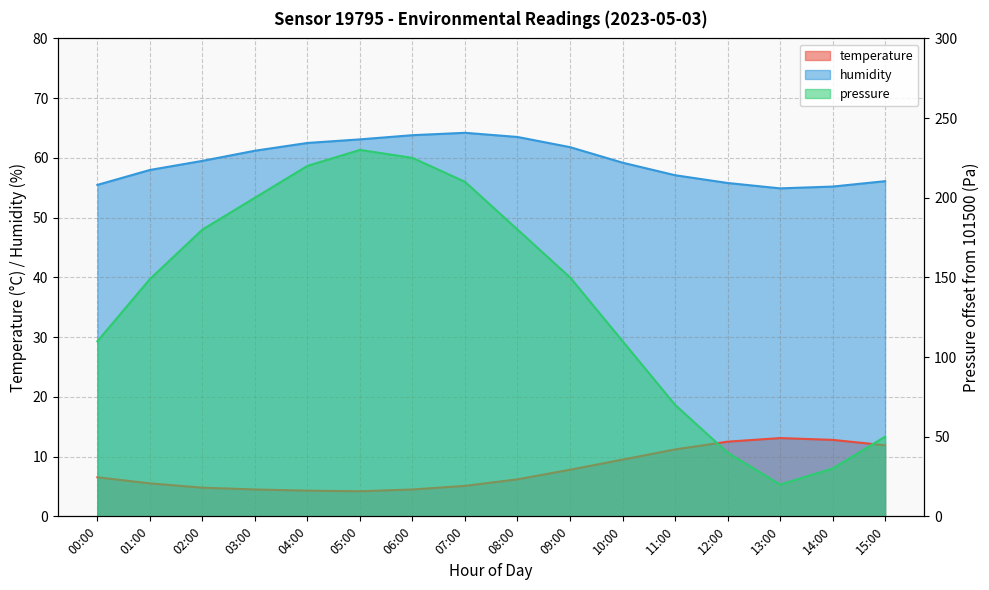

What is the label of the 8th point from the left?

07:00